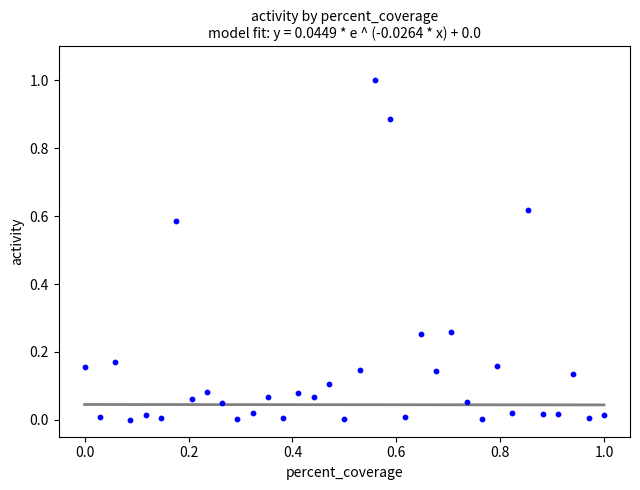

What is the range of X values (max minus min)?

1.0